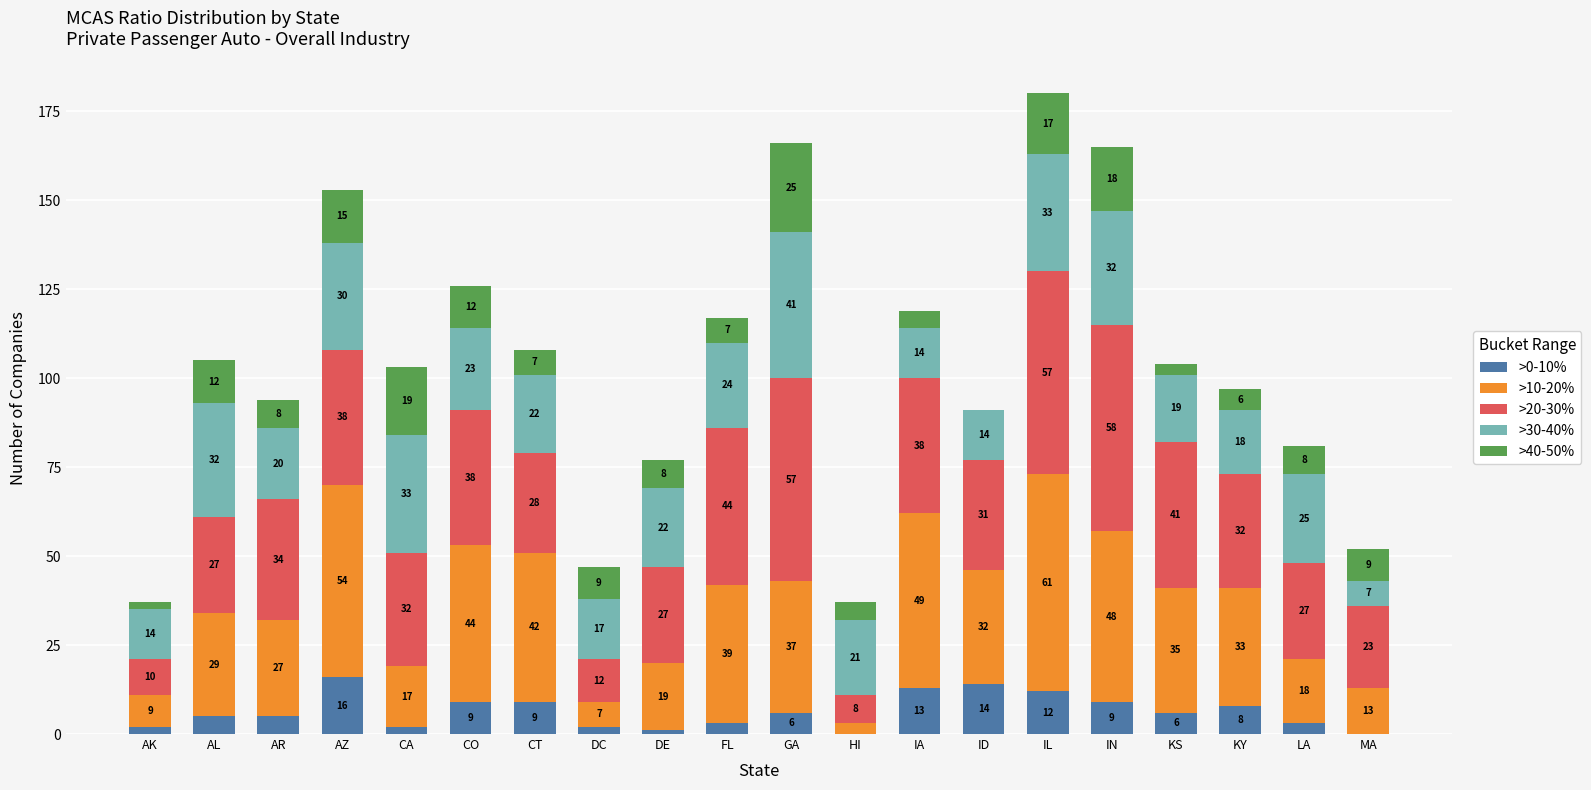

At which category is the sum across all series the highest?

IL